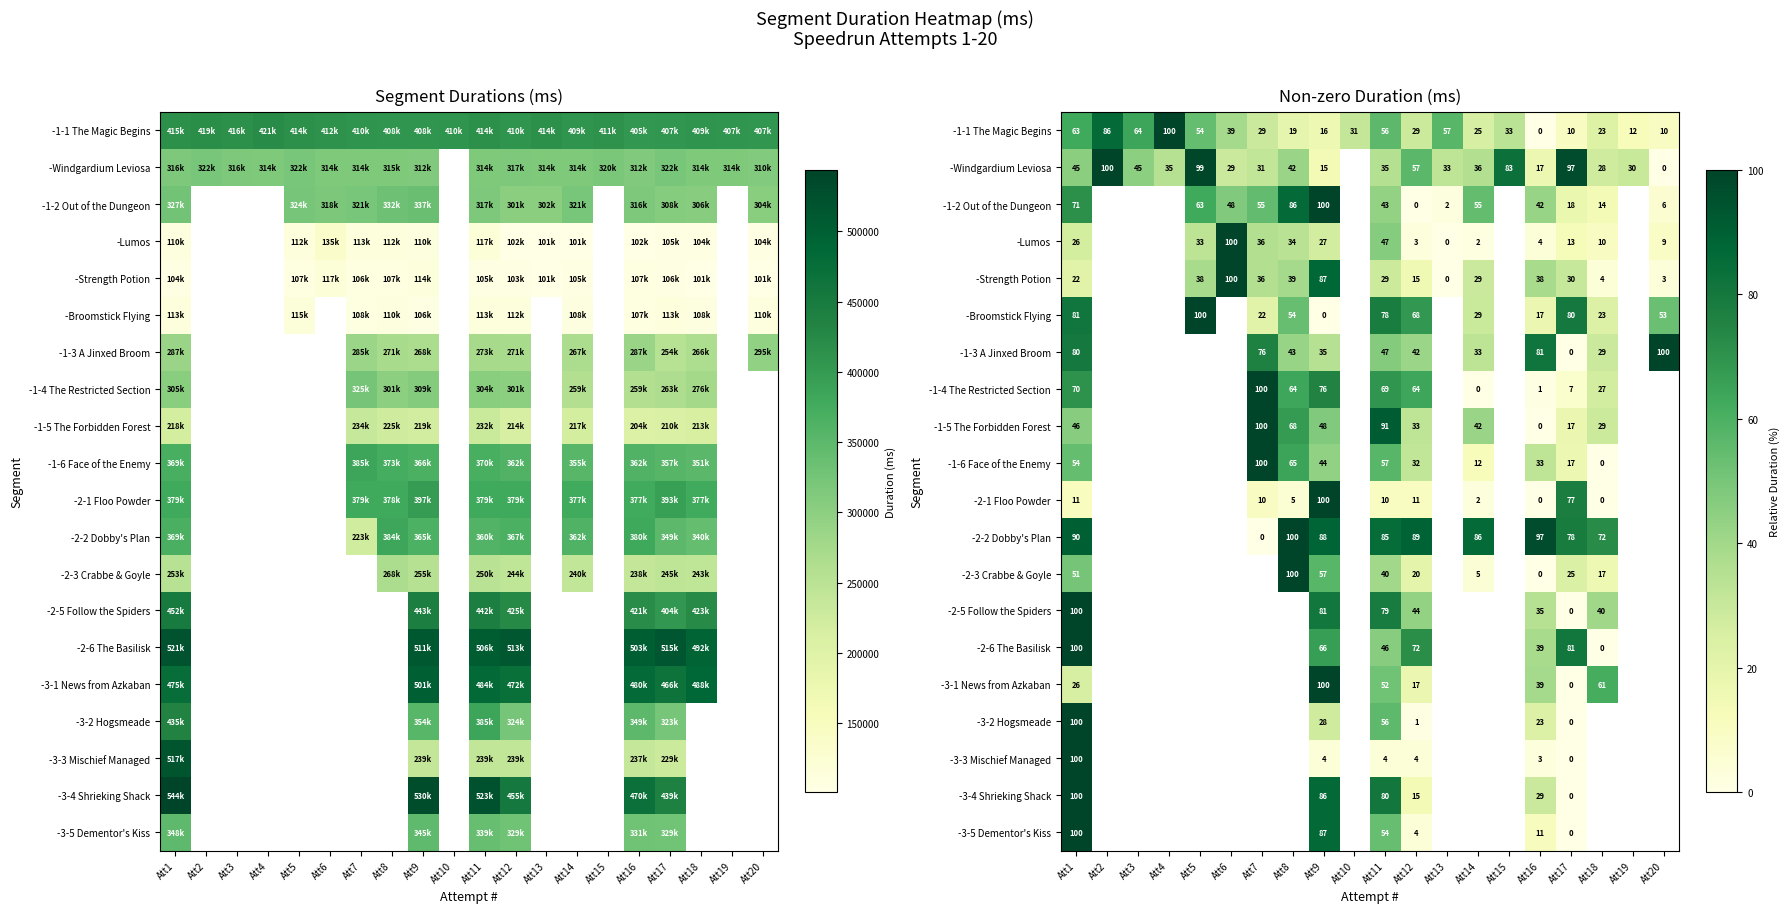

What is the greatest value displayed?

100.0